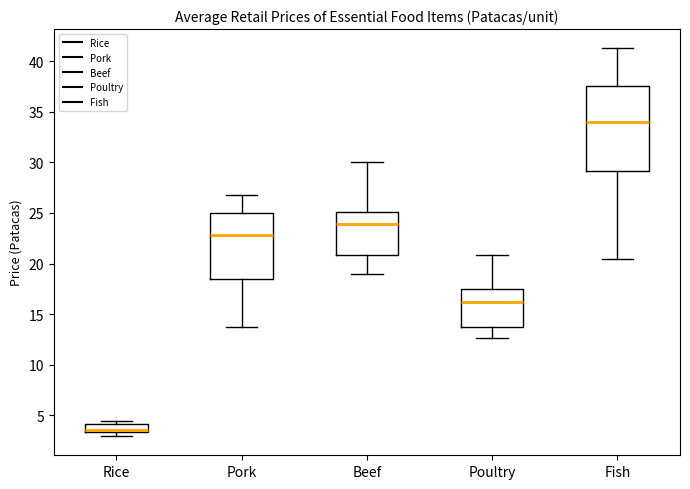

Where does the upper whisker of the box for Beef end on the y-axis? The values are not printed on the chart, so give them approximately, as read against the axis.

30.0